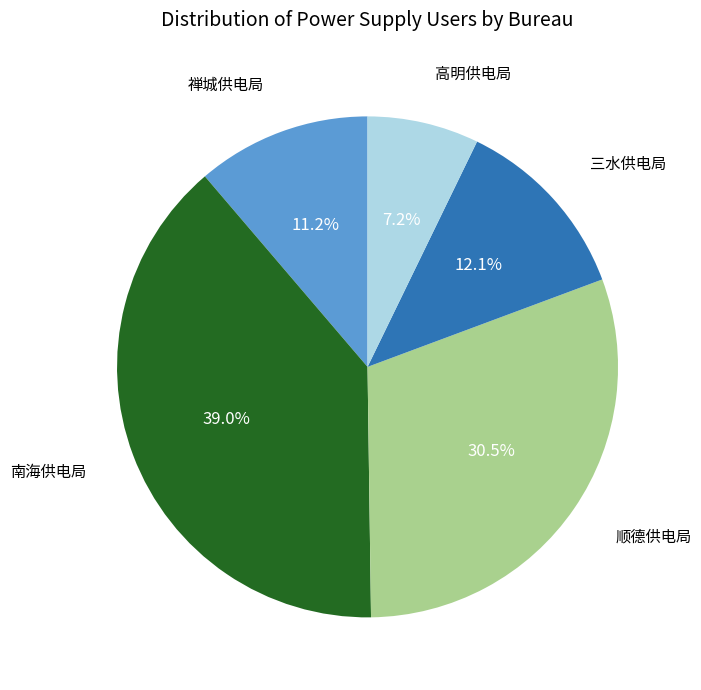

Is there any slice that represents more than half of the pie?

No